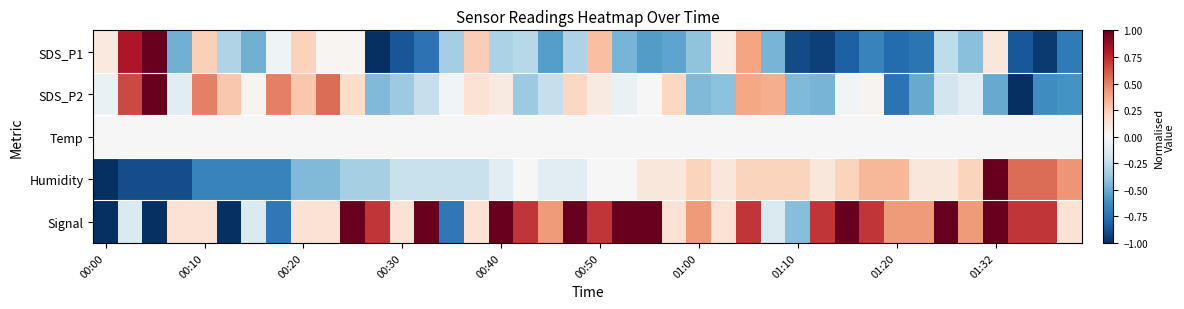

At how many categories does at least one series exceed 0?

39